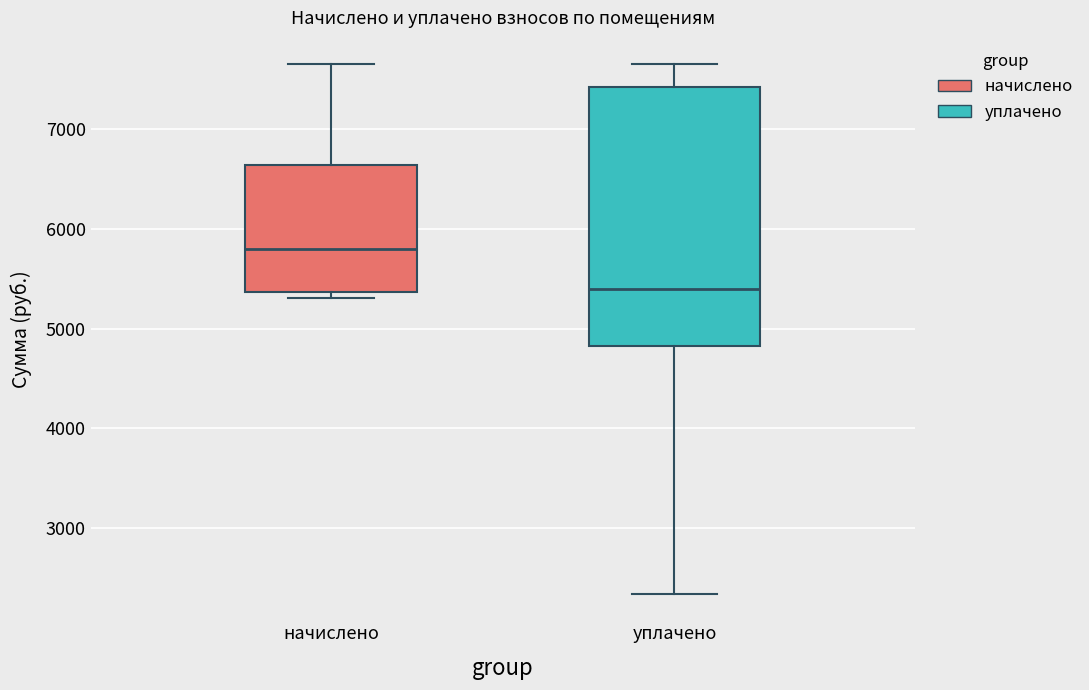

Reading left to right, read every box against the y-axis: the position of its median line, the range the box covers, and the ends of its whiskers. The values are not printed on the chart, so give them approximately, as read against the axis.

начислено: median 5800, box 5400 to 6600, whiskers 5300 to 7700
уплачено: median 5400, box 4800 to 7400, whiskers 2300 to 7700